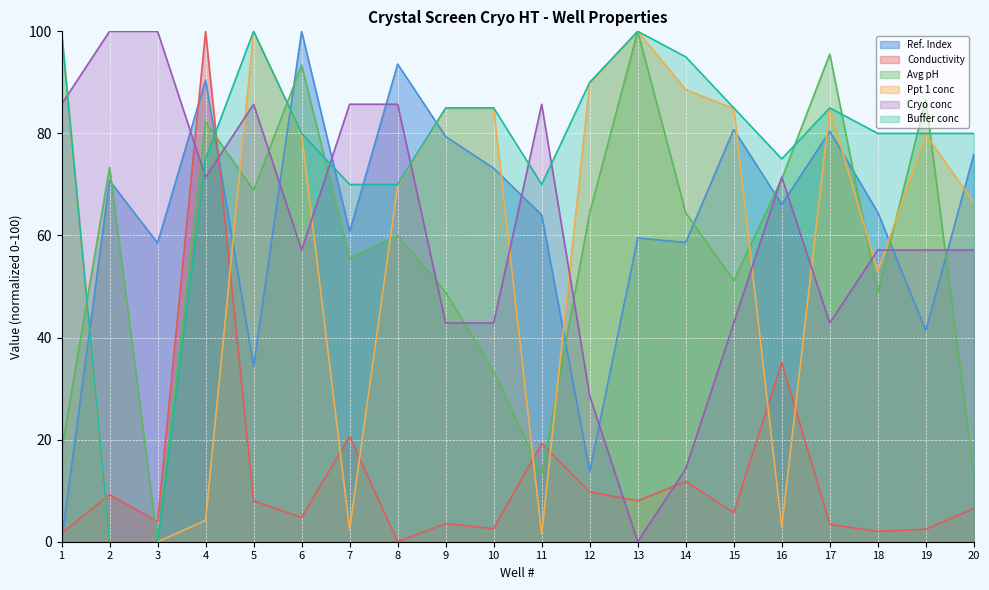

At which category is the sum across all series the highest?

4